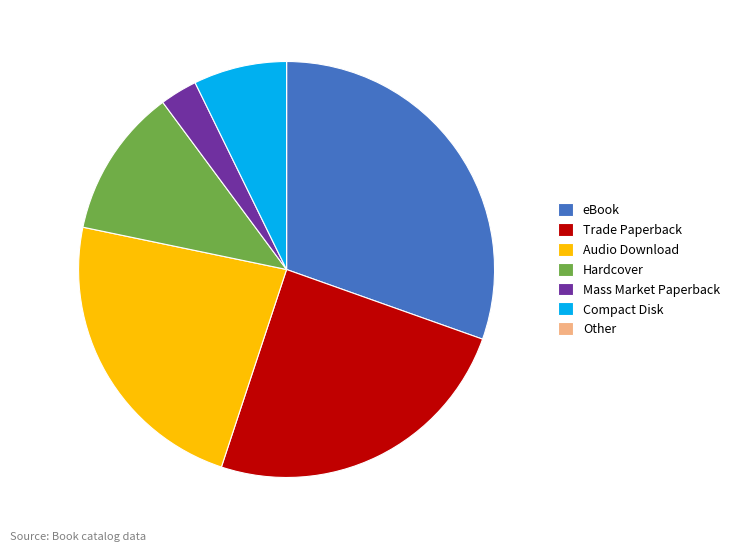

Approximately how many times larger is the value at Mass Market Paperback compared to Audio Download?

0.1